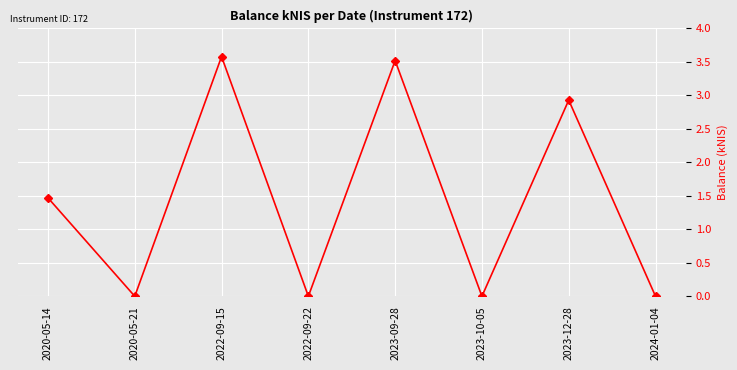

What is the difference between the maximum and minimum values?

3.6